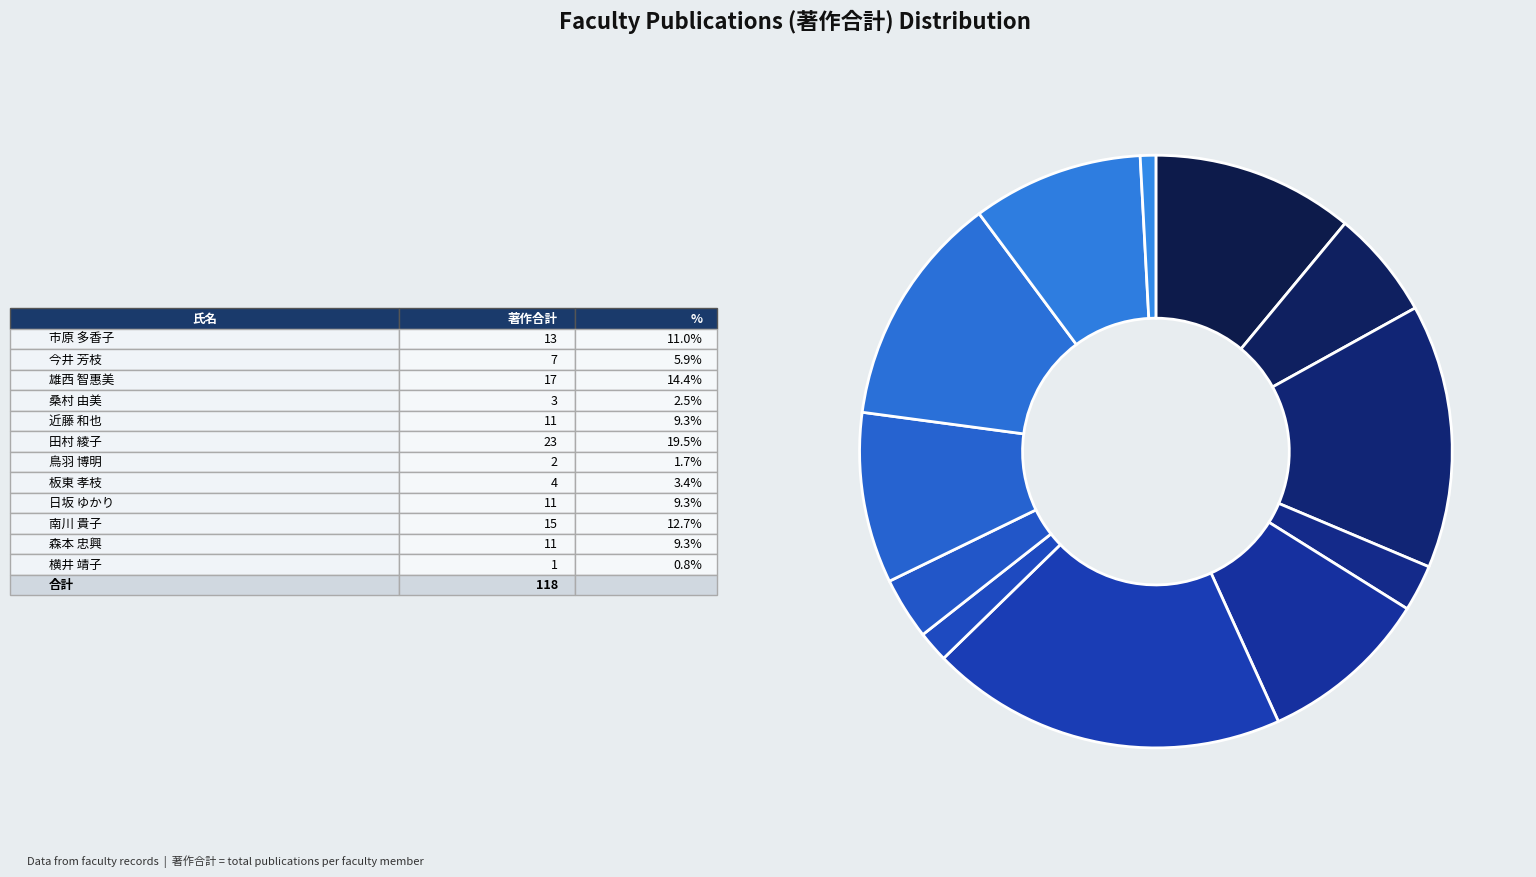

Which category has the biggest portion of the pie?

田村 綾子